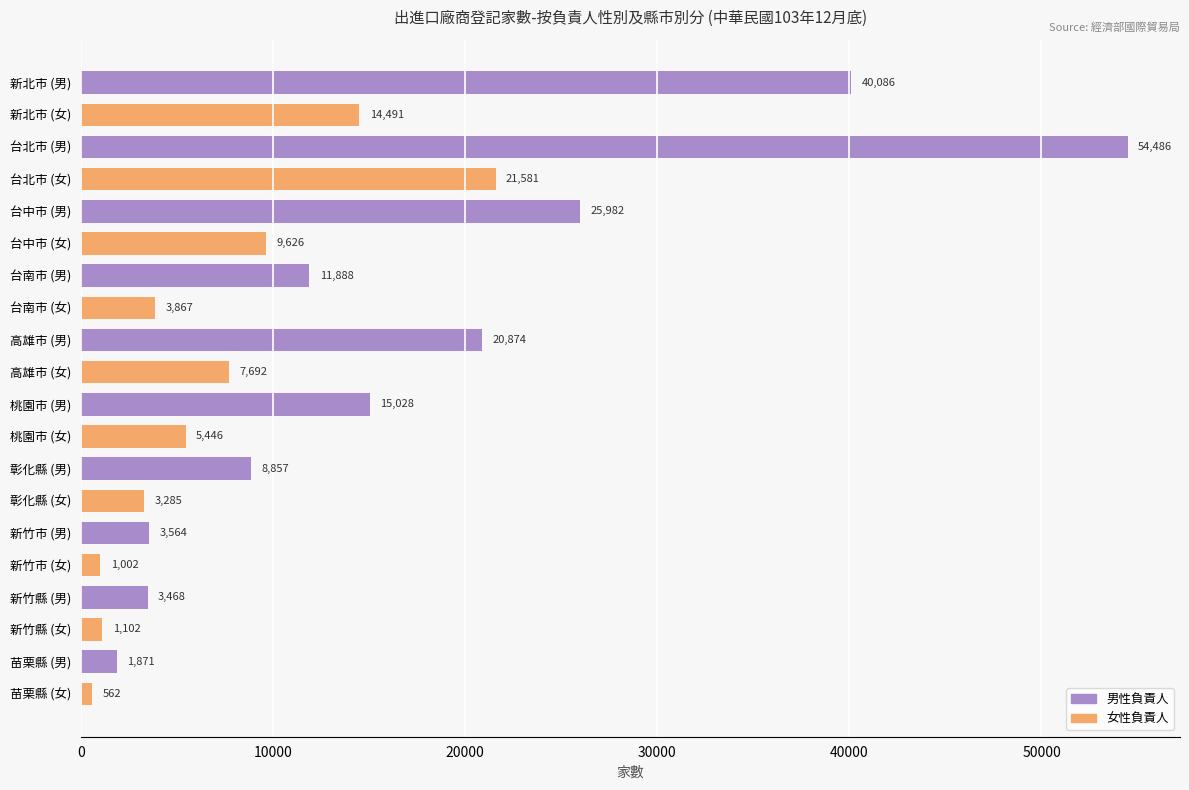

The chart shows a value of 2372 at 桃園市 (女). True or false?

False